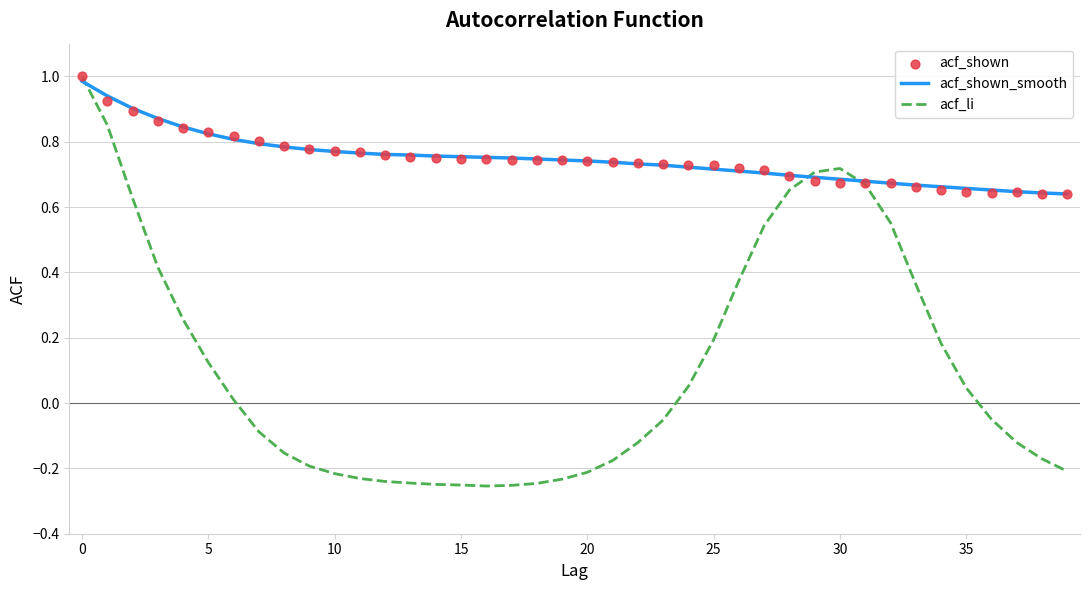

Which series reaches the minimum Y coordinate?

acf_li